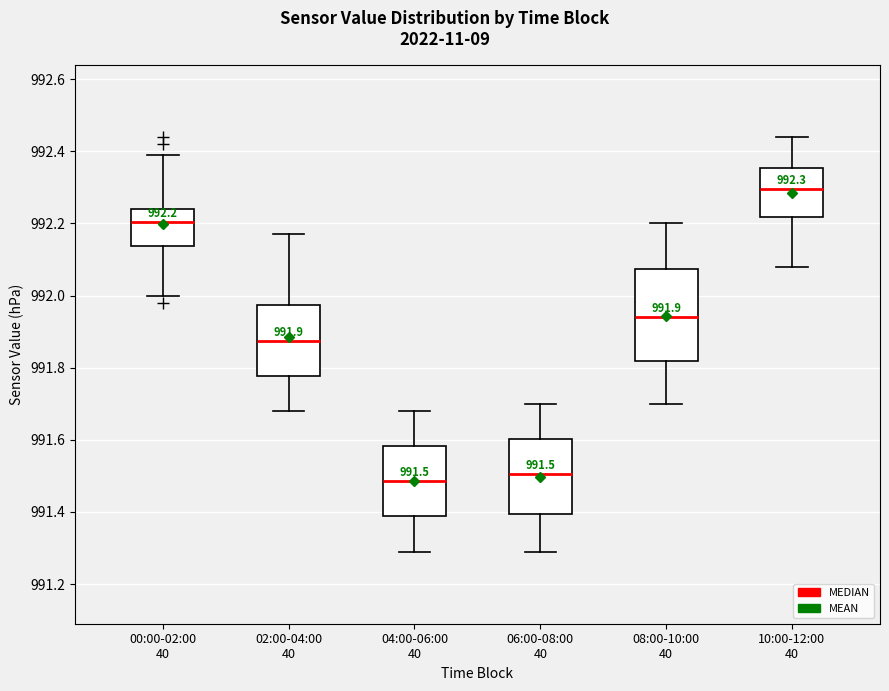

Which box is the tallest, from its lower edge to its upper edge?

08:00-10:00 40